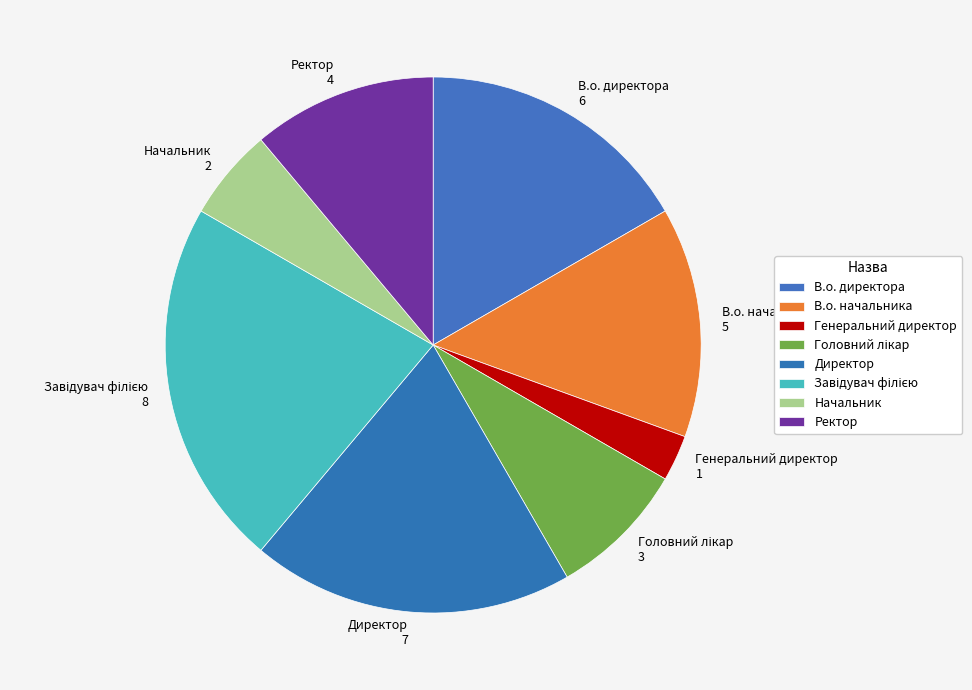

Combined, do Генеральний директор and Начальник account for over 50%?

No